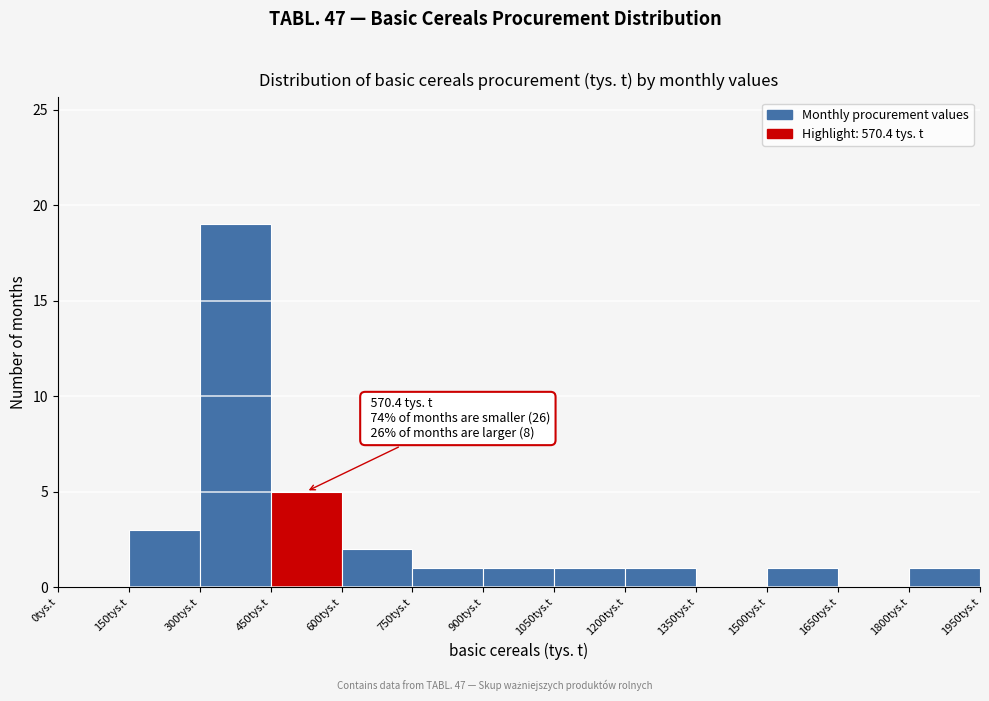

Over which range of the x-axis is the bar tallest?

300 to 450